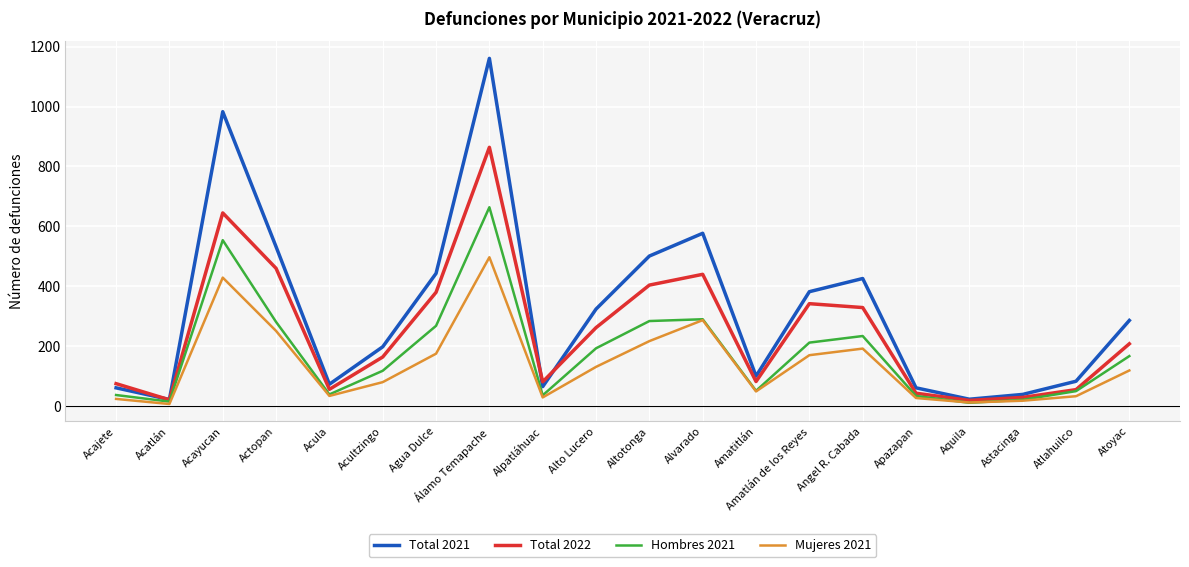

True or false: Total 2022 has a value of 782 at Alvarado.

False